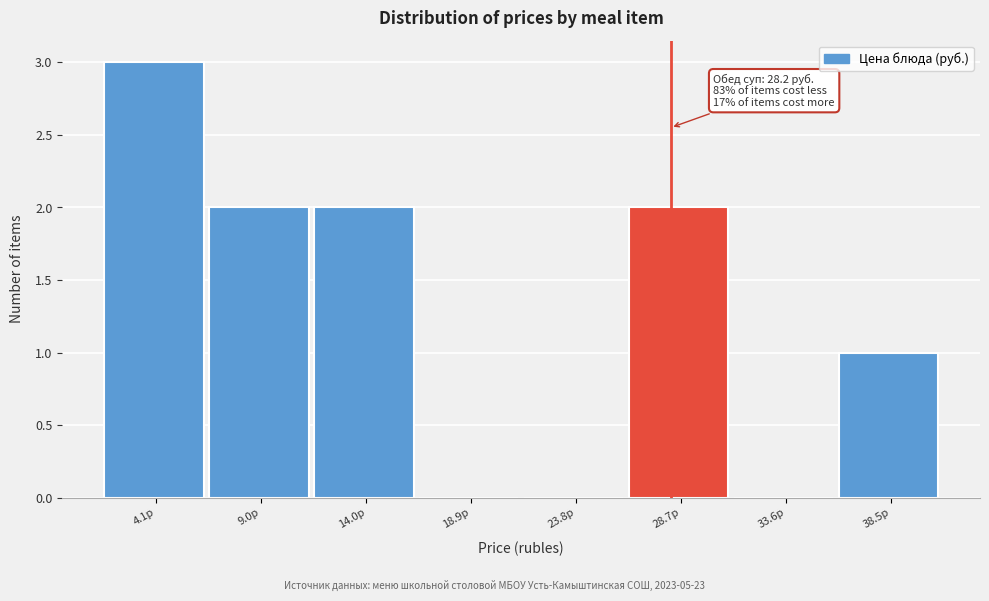

Which range on the x-axis has the tallest bar?

1.5 to 6.5